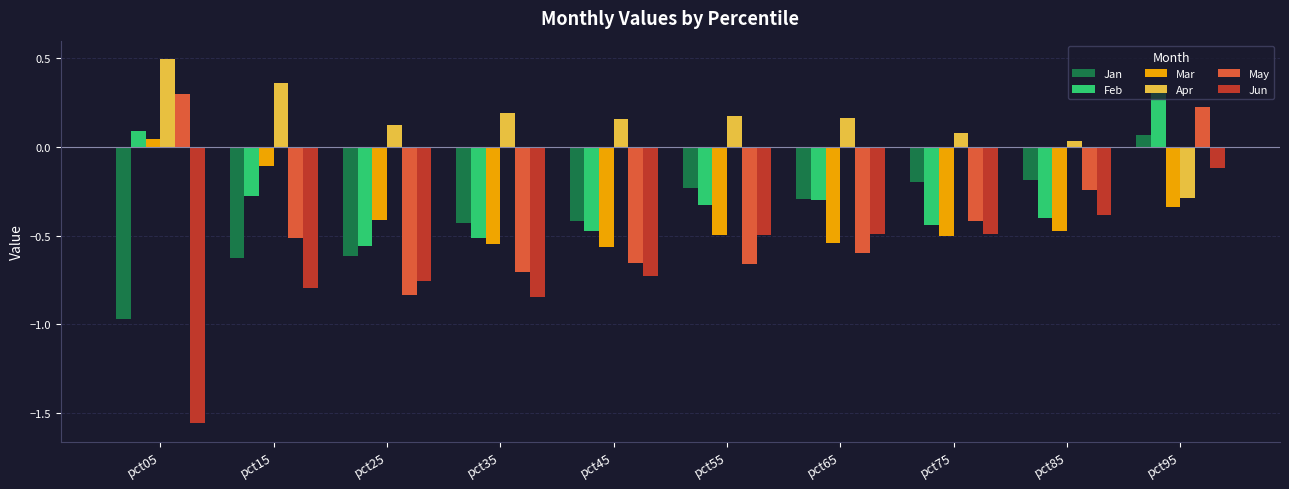

At how many categories does at least one series exceed 0?

10